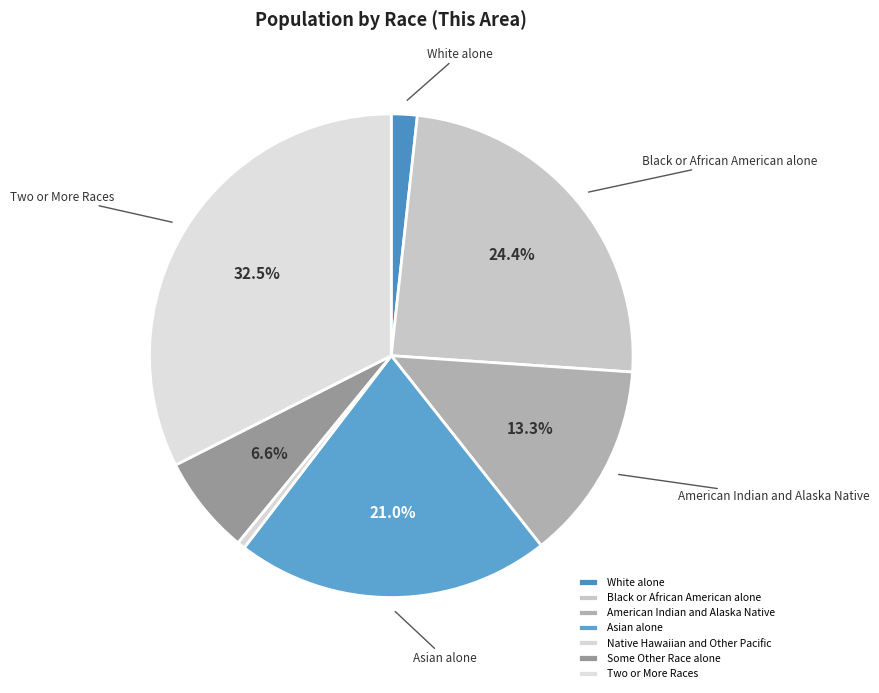

Combined, do White alone and American Indian and Alaska Native account for over 50%?

No